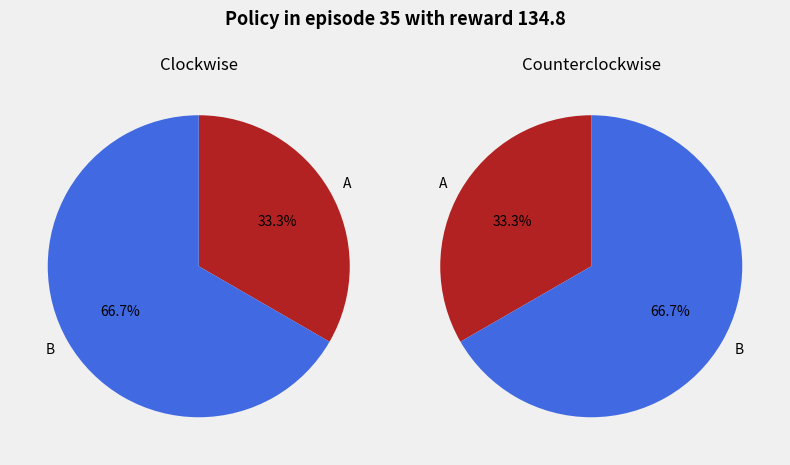

Rank the categories by value from lowest to highest.

A, B